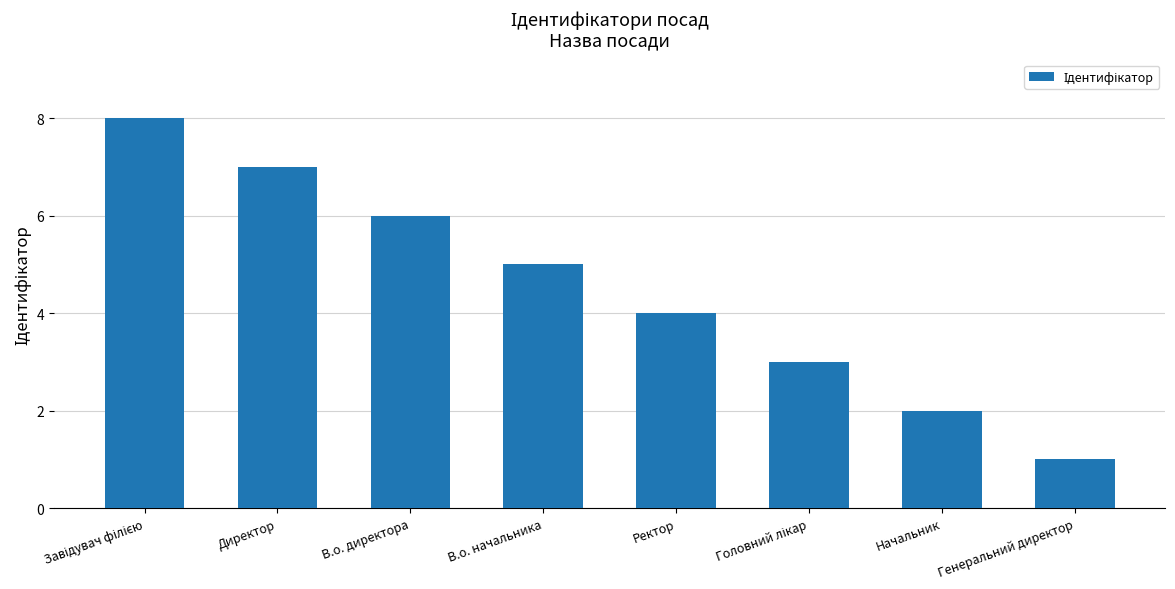

What is the label of the 5th bar from the left?

Ректор